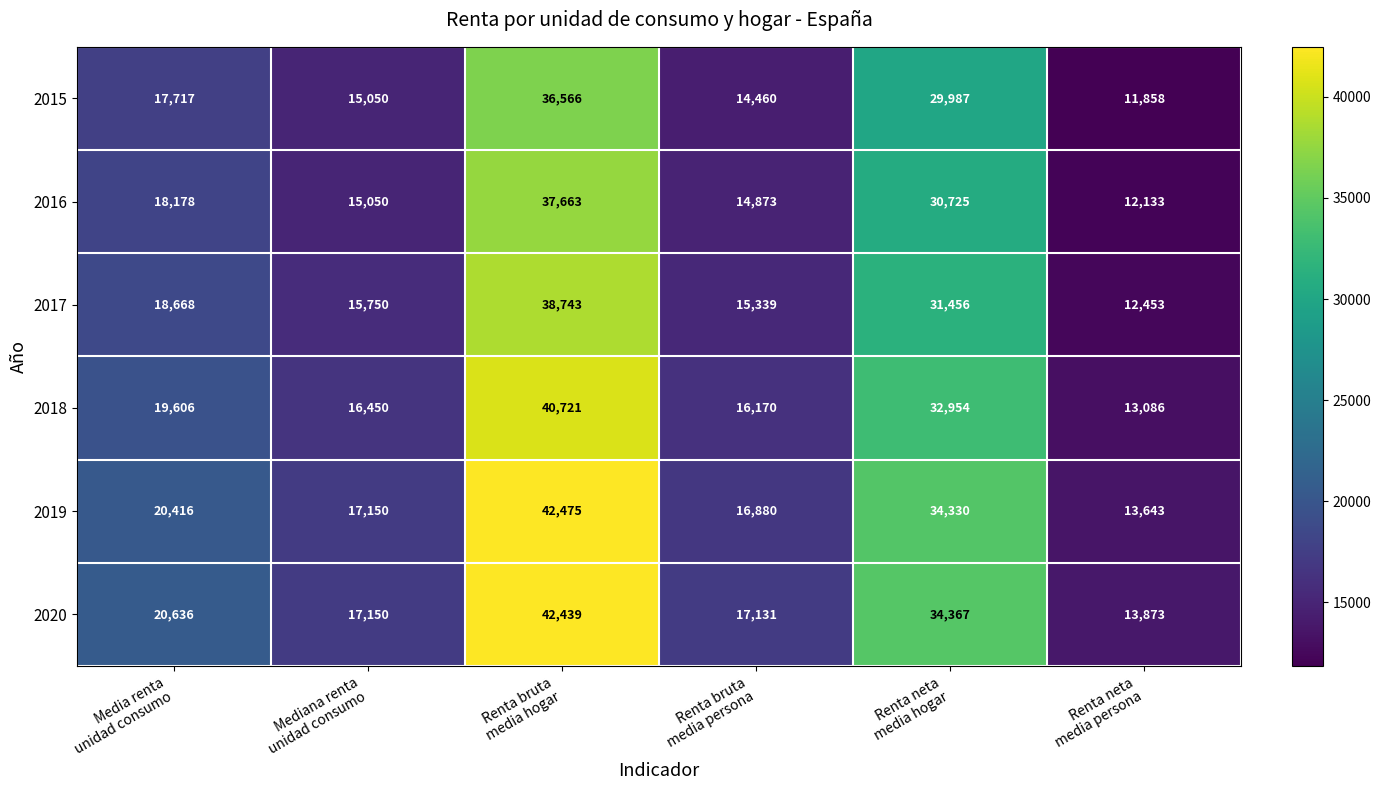

What is the total value across all series at Renta bruta
media hogar?

238607